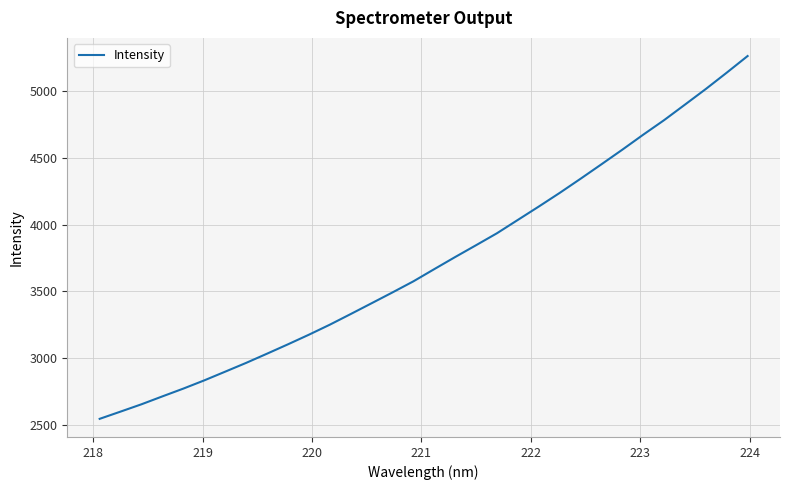

What is the greatest value displayed?

5262.2